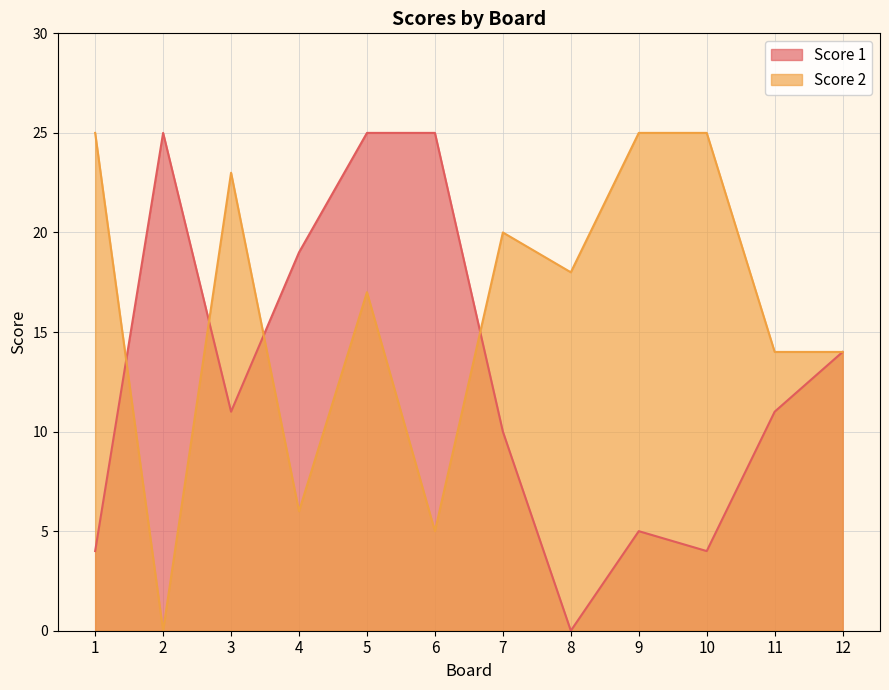

Reading left to right, transcribe all the data shown in this chart.

Score 1: 1=4	2=25	3=11	4=19	5=25	6=25	7=10	8=0	9=5	10=4	11=11	12=14
Score 2: 1=25	2=0	3=23	4=6	5=17	6=5	7=20	8=18	9=25	10=25	11=14	12=14